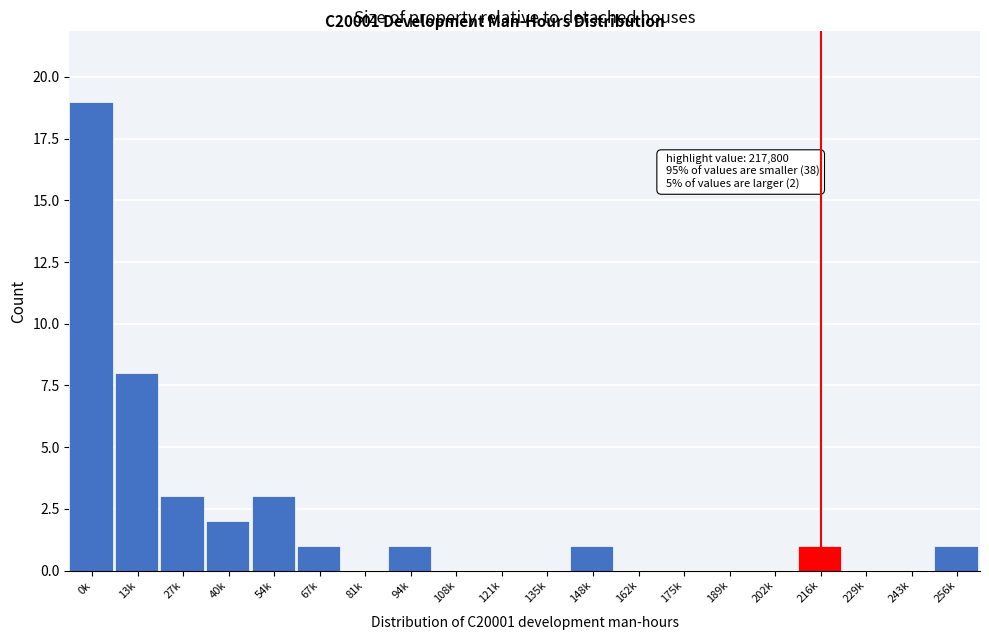

Reading left to right, extract all data points from this chart.

0k=19	13k=8	27k=3	40k=2	54k=3	67k=1	81k=0	94k=1	108k=0	121k=0	135k=0	148k=1	162k=0	175k=0	189k=0	202k=0	216k=1	229k=0	243k=0	256k=1